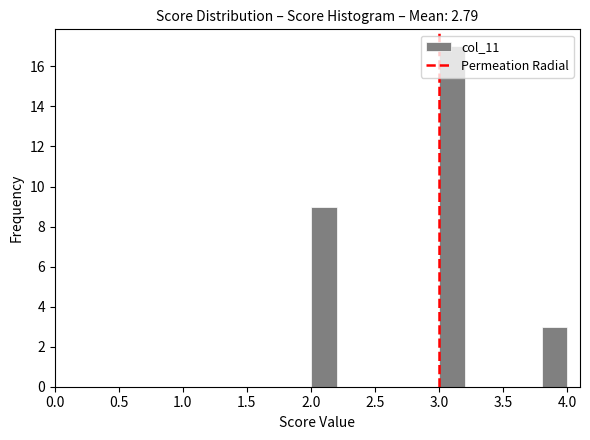

Over which range of the x-axis is the bar tallest?

3.0 to 3.2